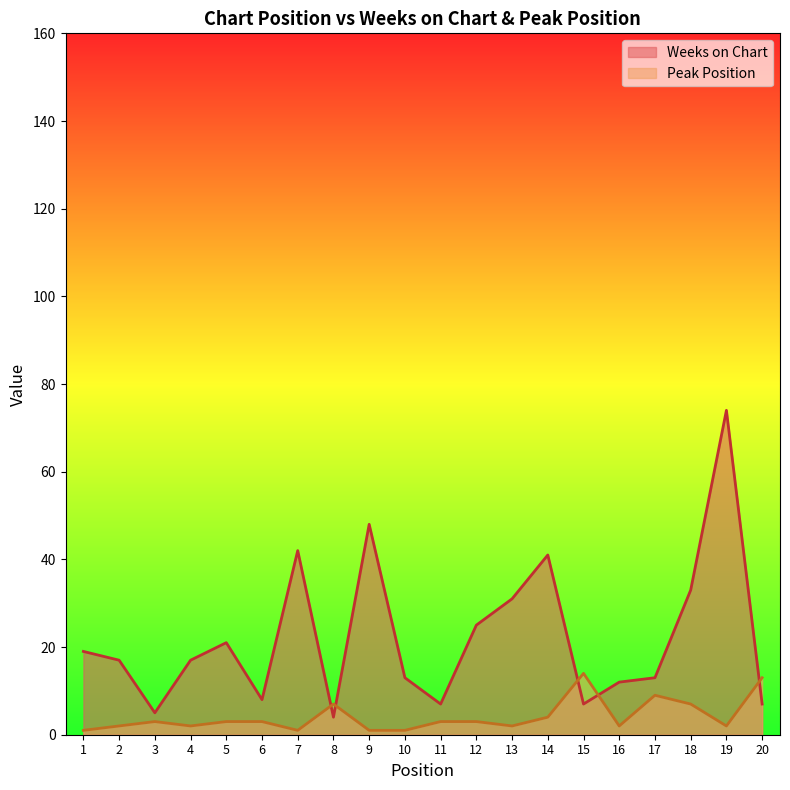

How many lines are shown in the chart?

2